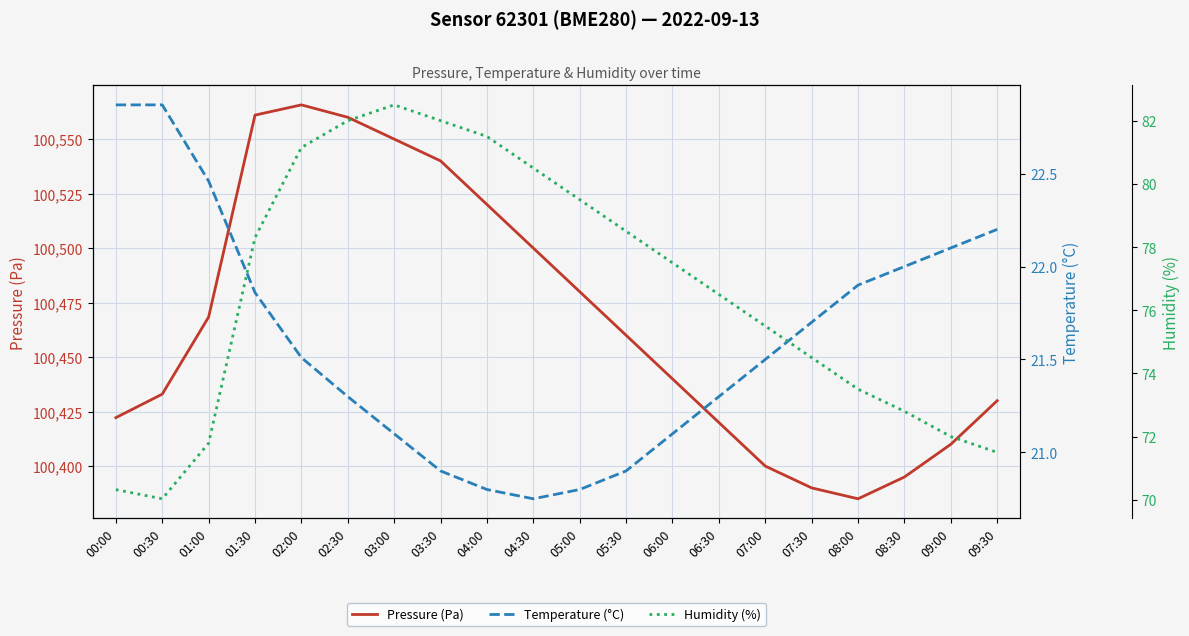

At which category is the sum across all series the highest?

02:00